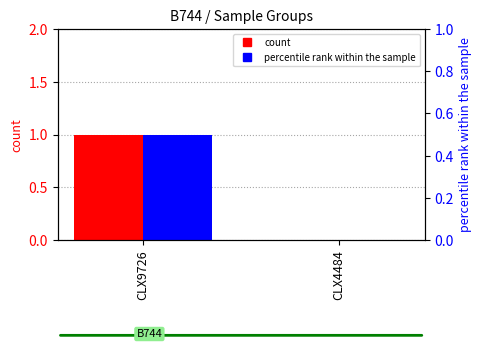

At which category is the sum across all series the highest?

CLX9726